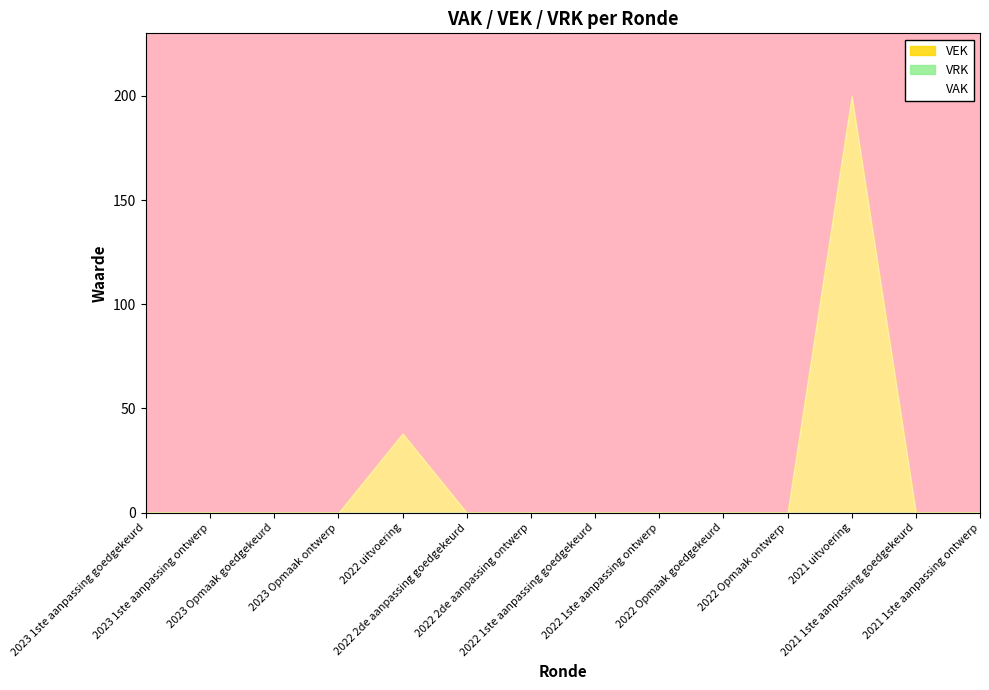

What is the highest value of the VEK series?

200